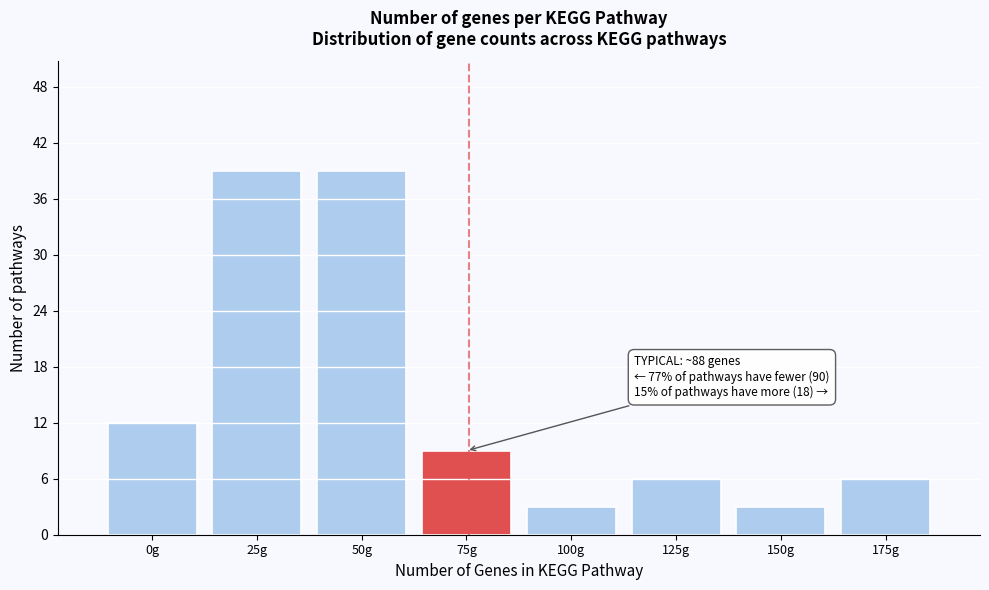

Reading left to right, list all the values displayed in this chart.

0g=12	25g=39	50g=39	75g=9	100g=3	125g=6	150g=3	175g=6